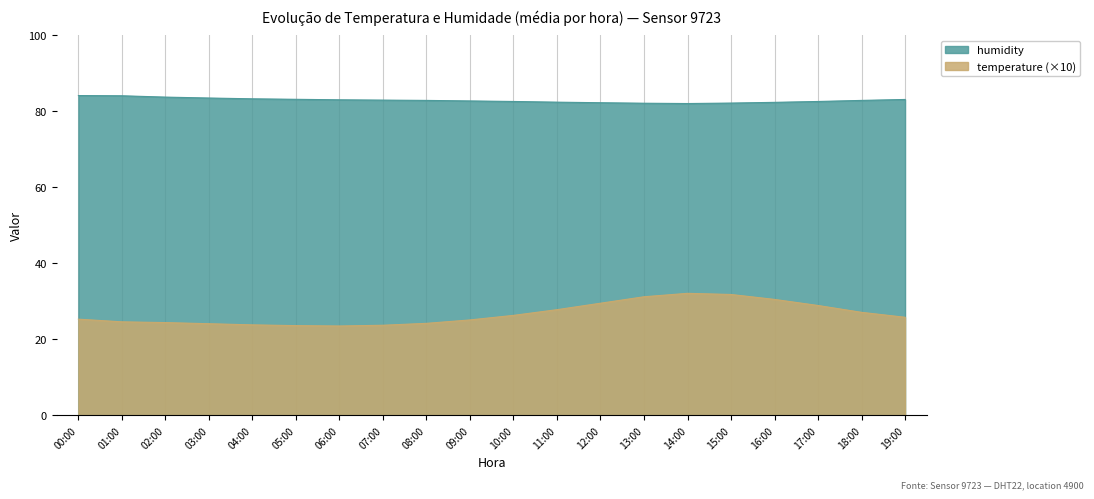

True or false: temperature and humidity cross at least once.

False